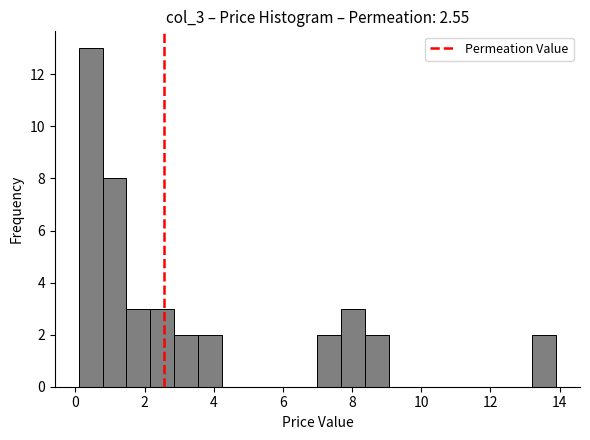

Around what value on the x-axis is the tallest bar? Give the approximate position of its centre, as read against the axis.

0.4